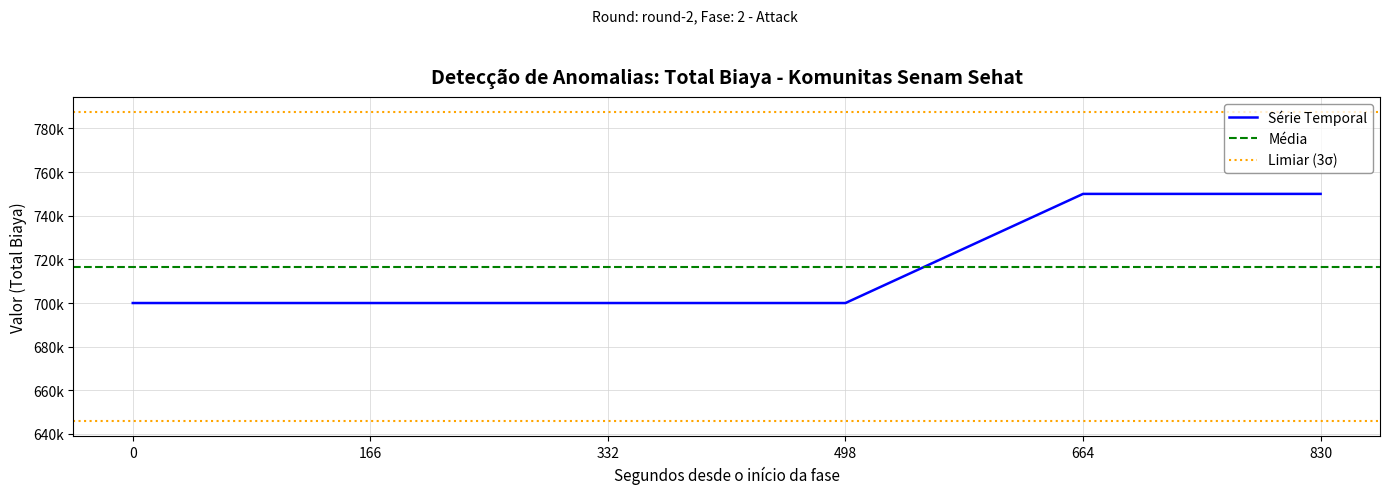

Does the chart display data point markers on the line(s)?

No